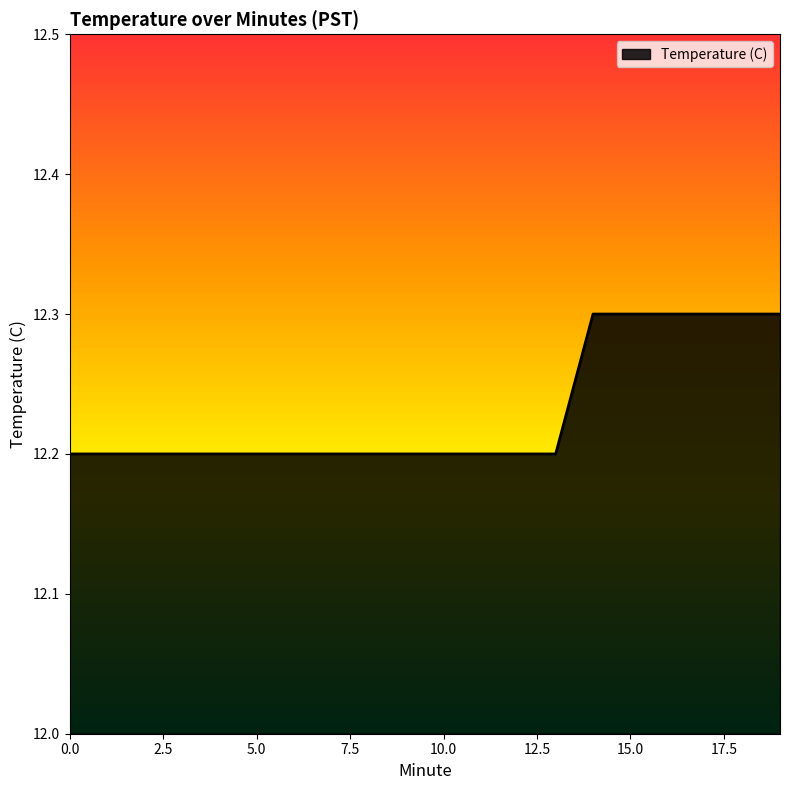

What is the maximum value shown in the chart?

12.3